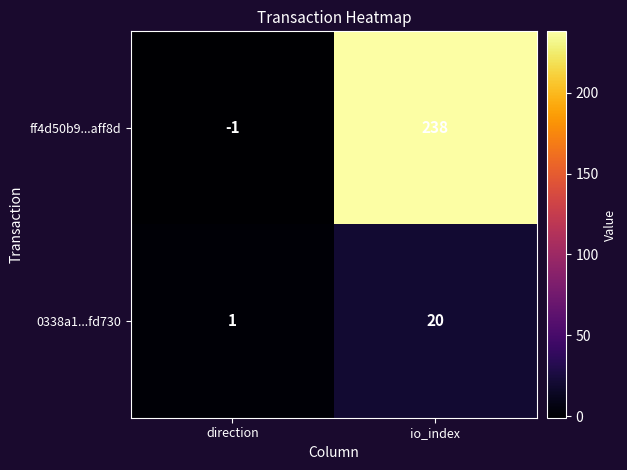

Which label corresponds to the smallest value in the chart?

direction